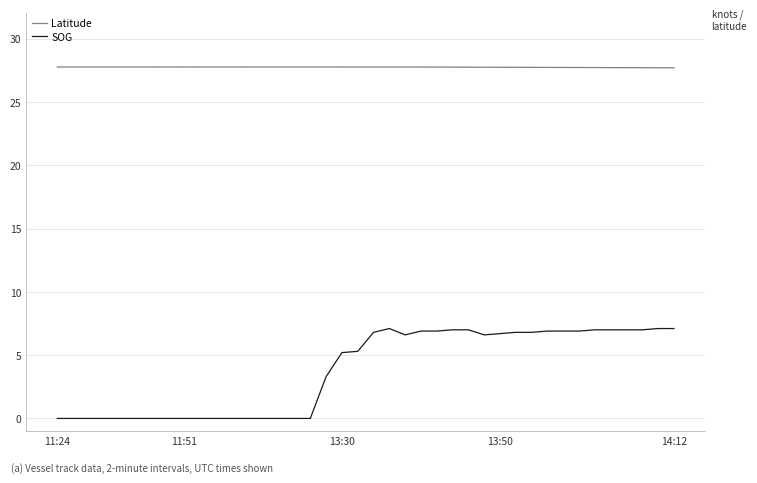

Which series has the largest total across all categories?

Latitude